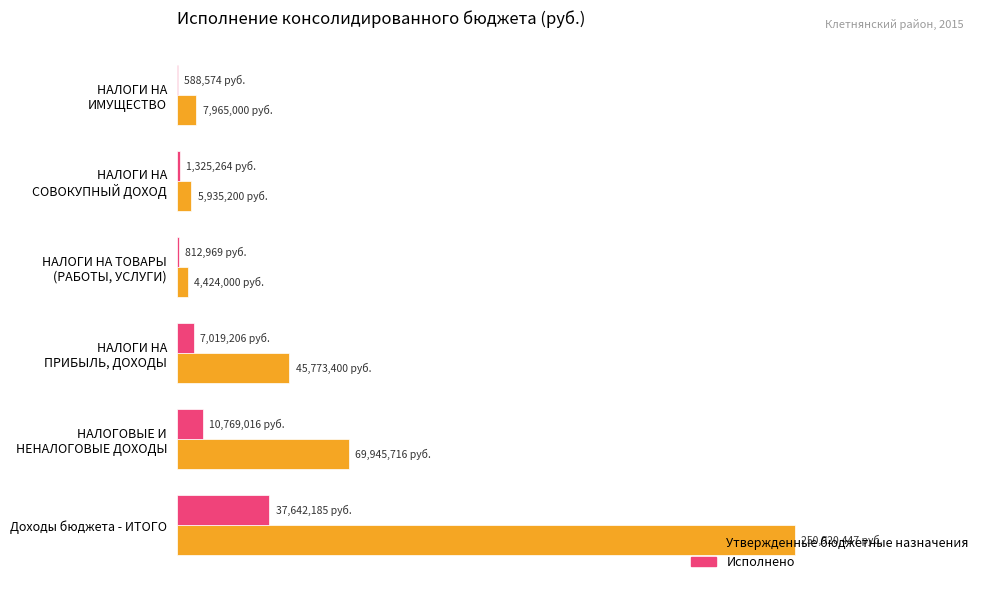

What is the sum of all Исполнено values?

23.2